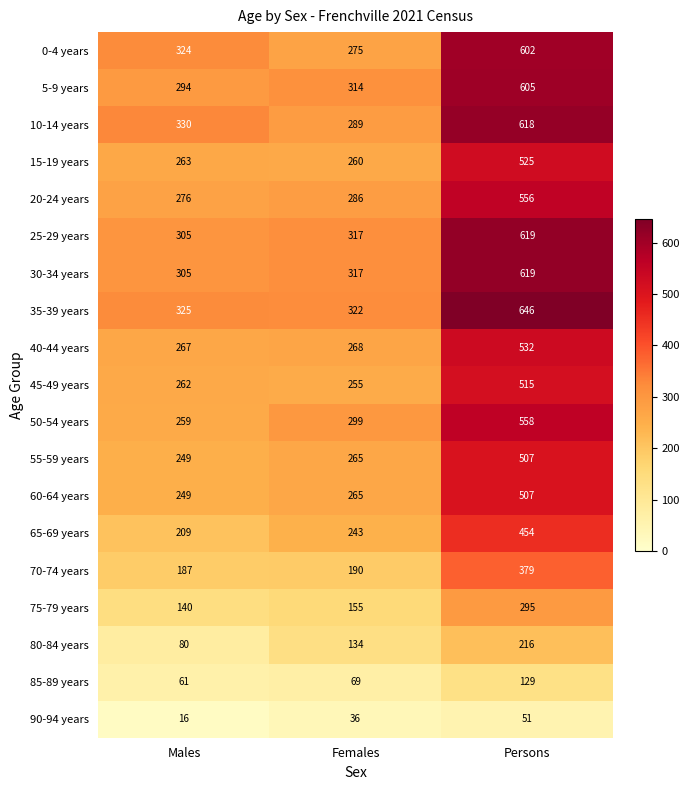

Which category has the highest value across all series?

Persons